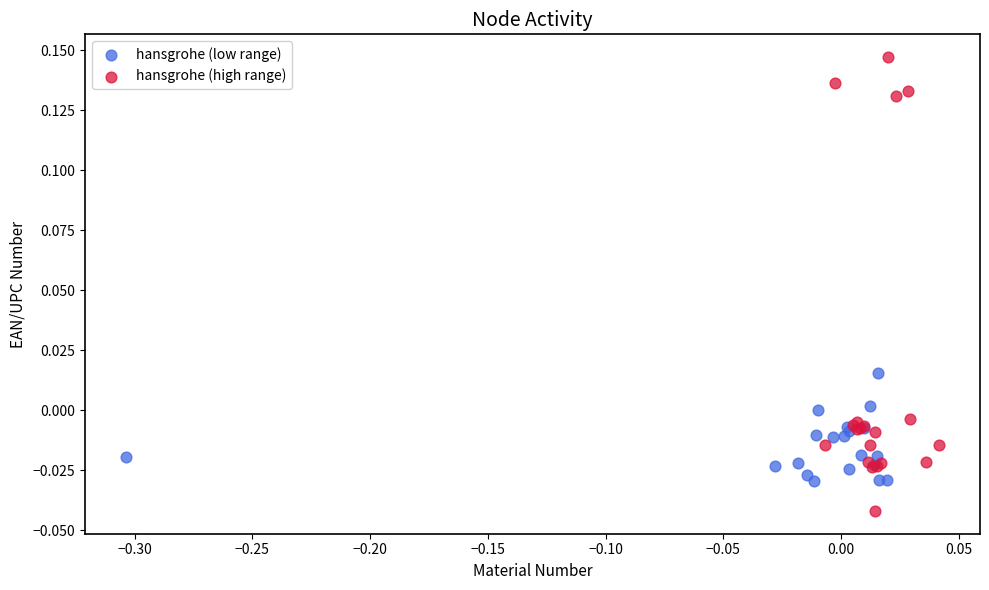

Which series has the widest spread of Y values?

hansgrohe (high range)